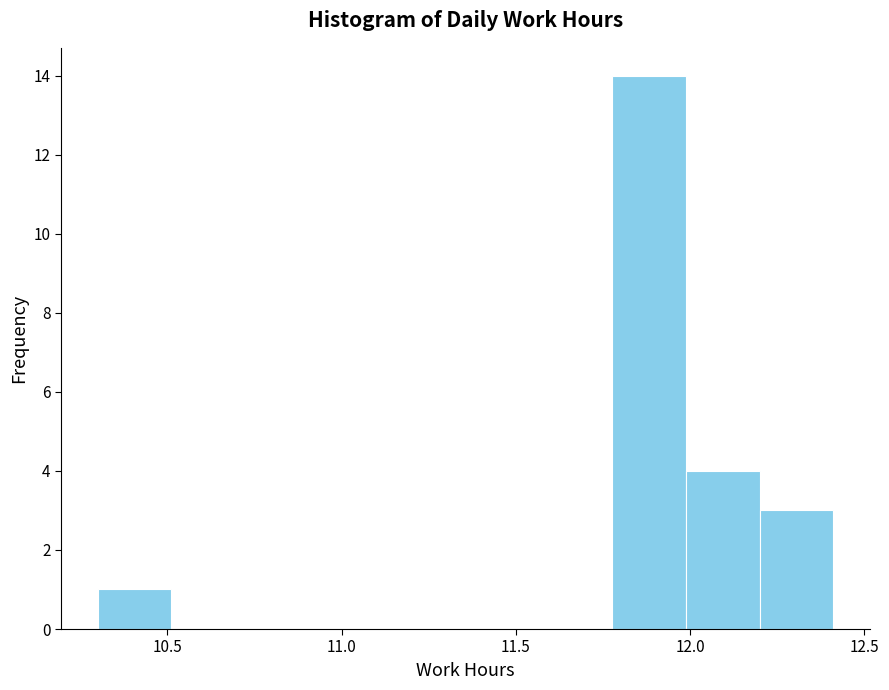

Reading left to right, transcribe this chart: for each bar, give the range it covers on the x-axis and its height. Neither the bar edges nor the heights are printed on the chart, so give them approximately, as read against the axes.

10.30 to 10.50: 1
10.50 to 10.70: 0
10.70 to 10.95: 0
10.95 to 11.15: 0
11.15 to 11.35: 0
11.35 to 11.55: 0
11.55 to 11.80: 0
11.80 to 12.00: 14
12.00 to 12.20: 4
12.20 to 12.40: 3